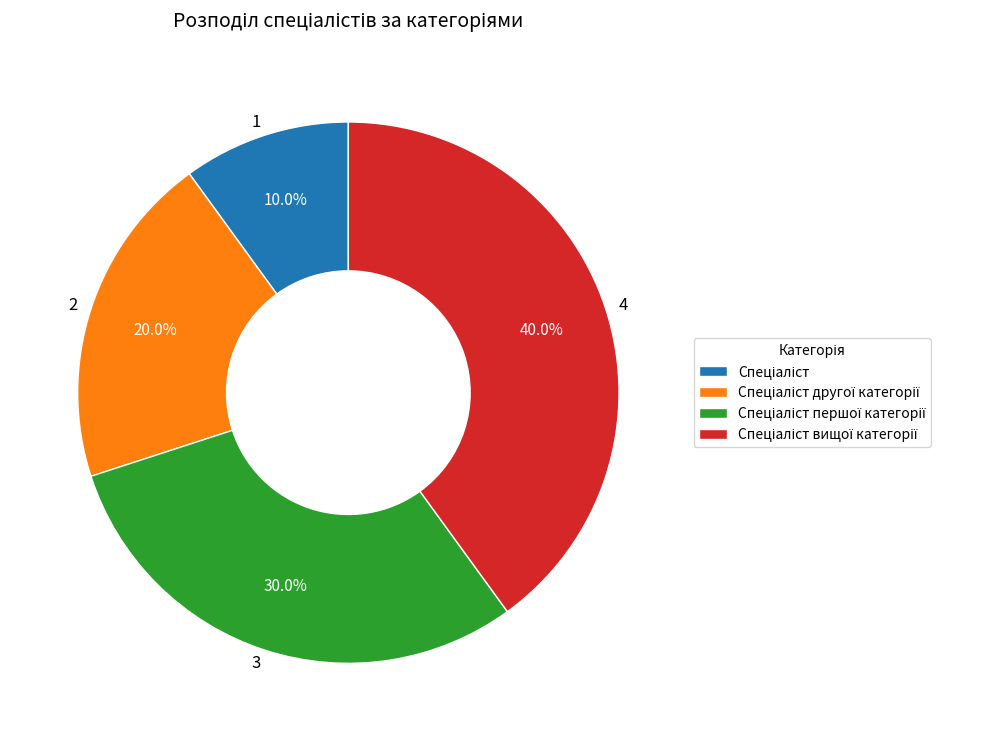

How many slices are in this pie chart?

4